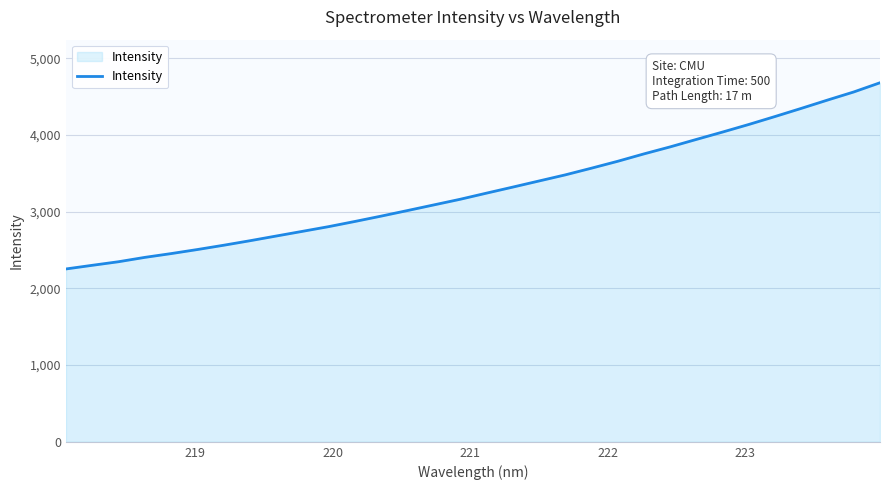

What is the sum of all values?

105452.2